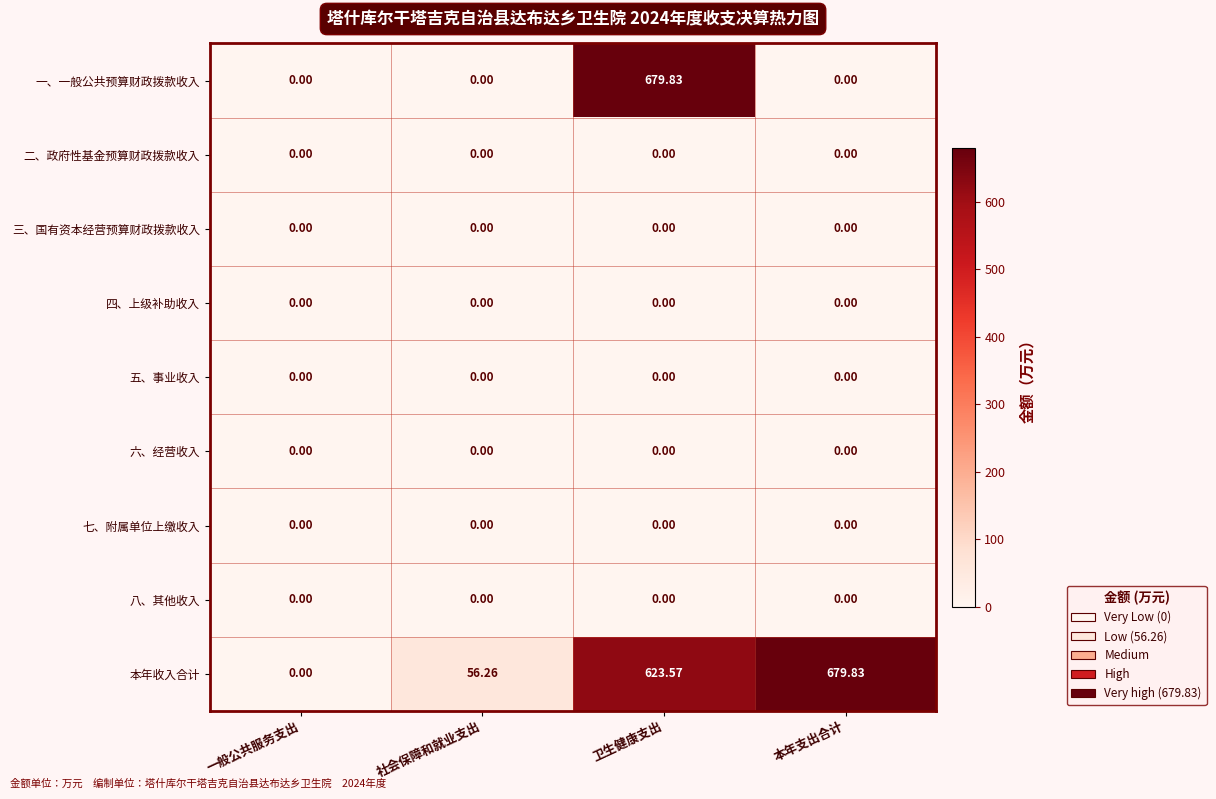

Which series changed the most between 一般公共服务支出 and 本年支出合计?

本年收入合计